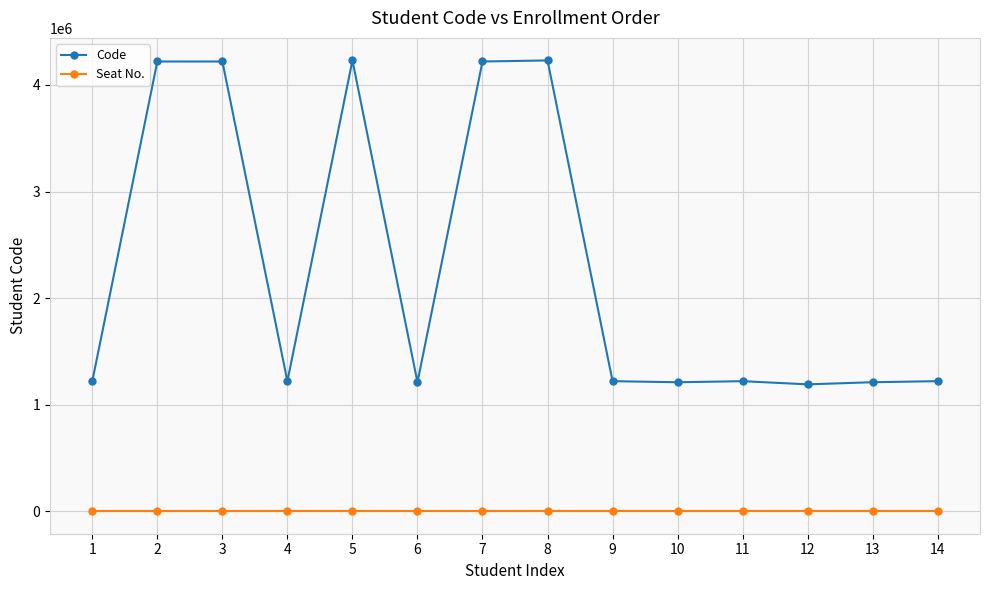

How many distinct data groups are displayed?

2